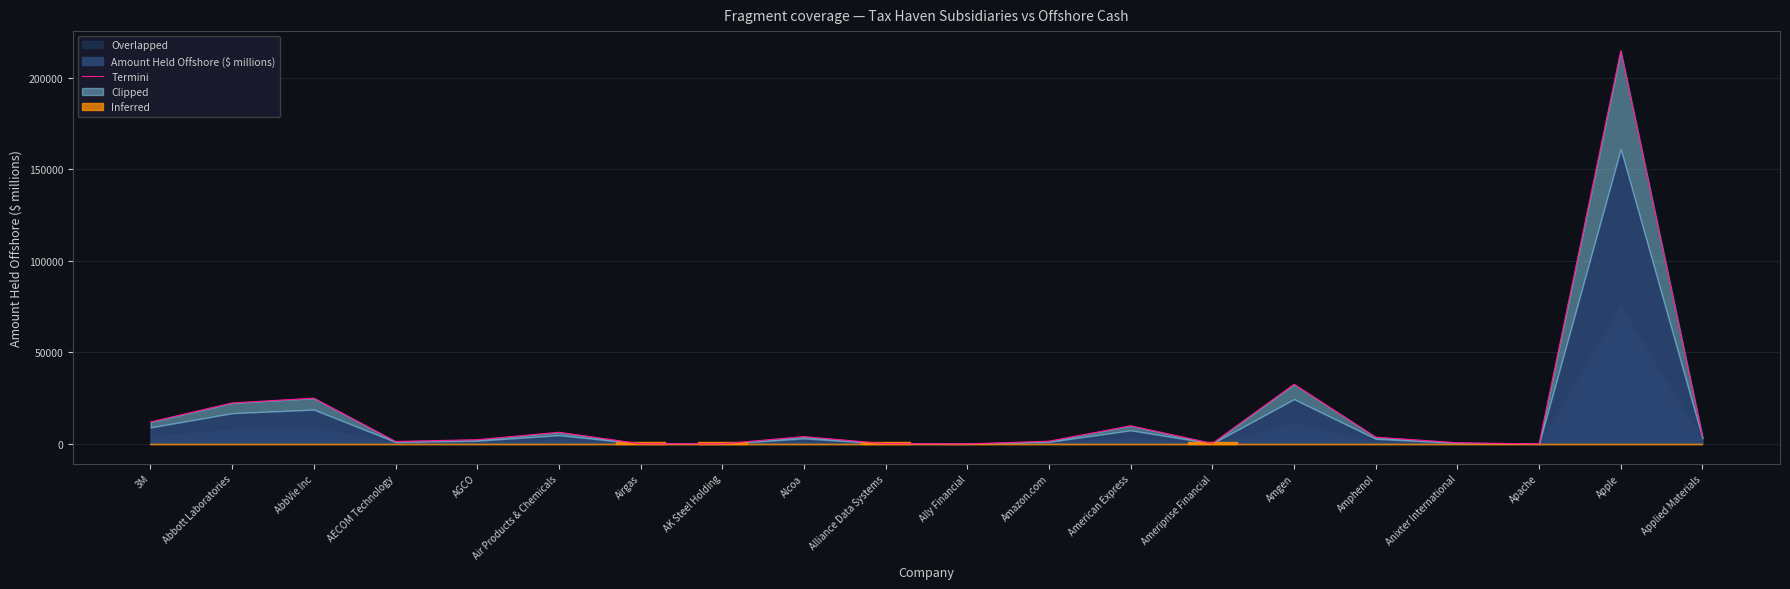

True or false: the data shows 12000.0 at 3M.

True